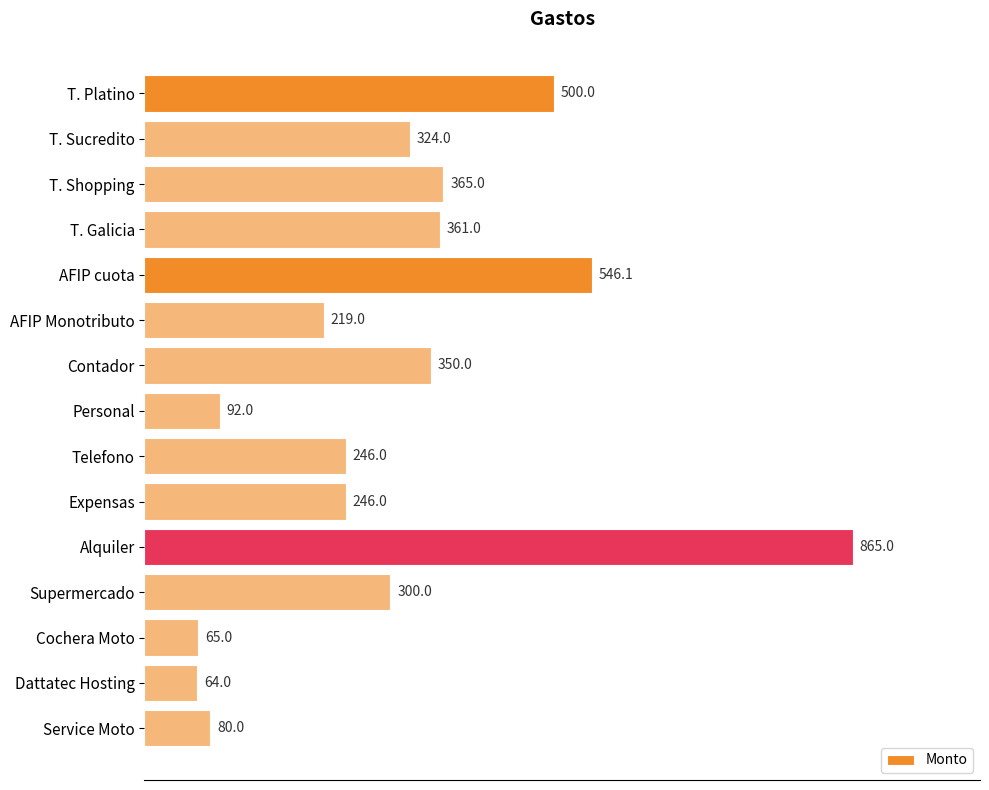

The value at Alquiler is 490.0. True or false?

False